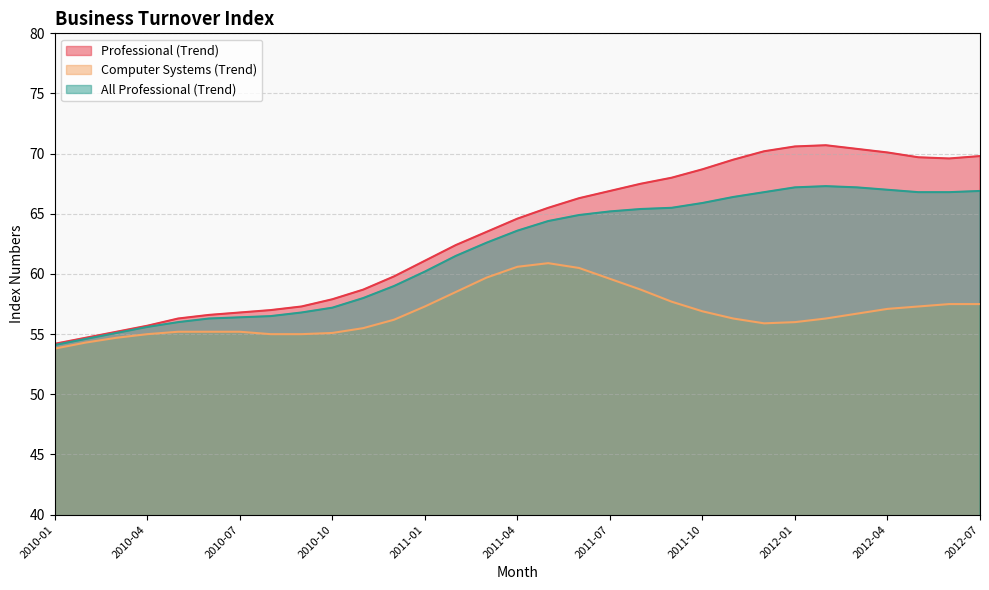

At 2011-03, list the series in order from smallest to largest.

Computer Systems (Trend), All Professional (Trend), Professional (Trend)